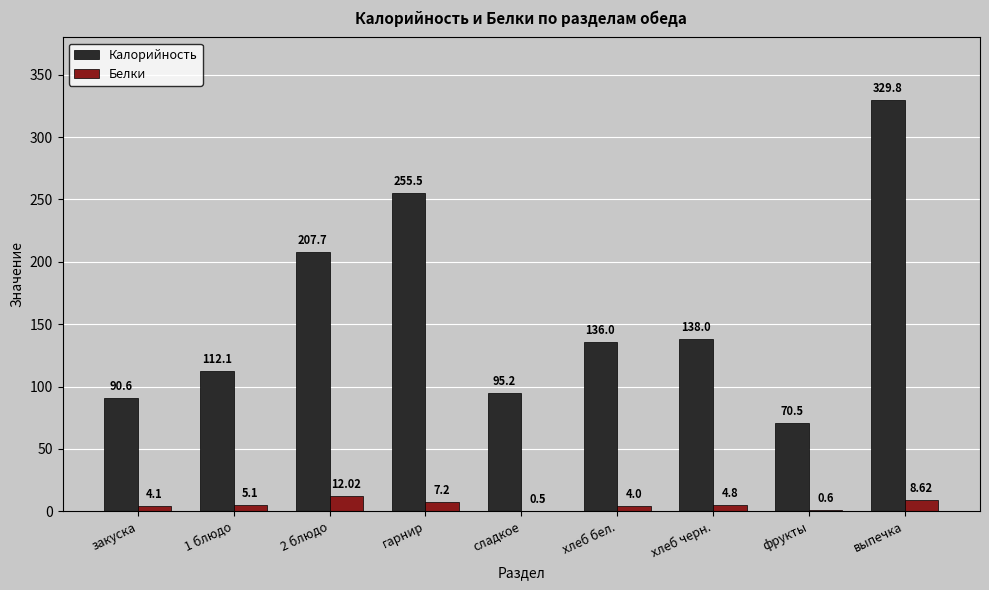

What is the total value across all series at хлеб черн.?

142.8